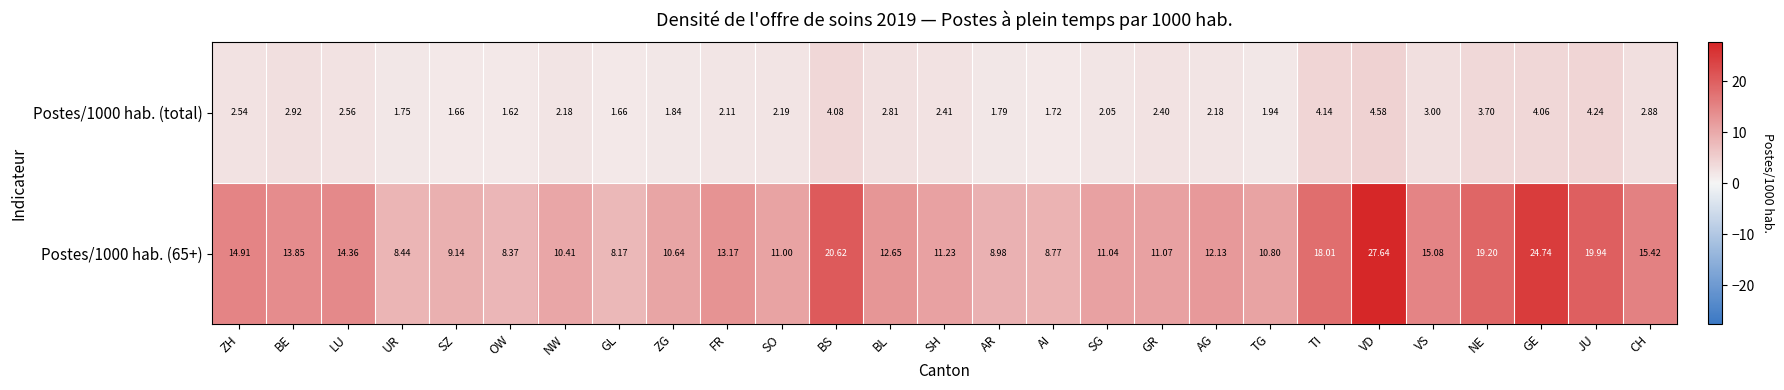

At which label does Postes/1000 hab. (65+) first exceed 12?

ZH